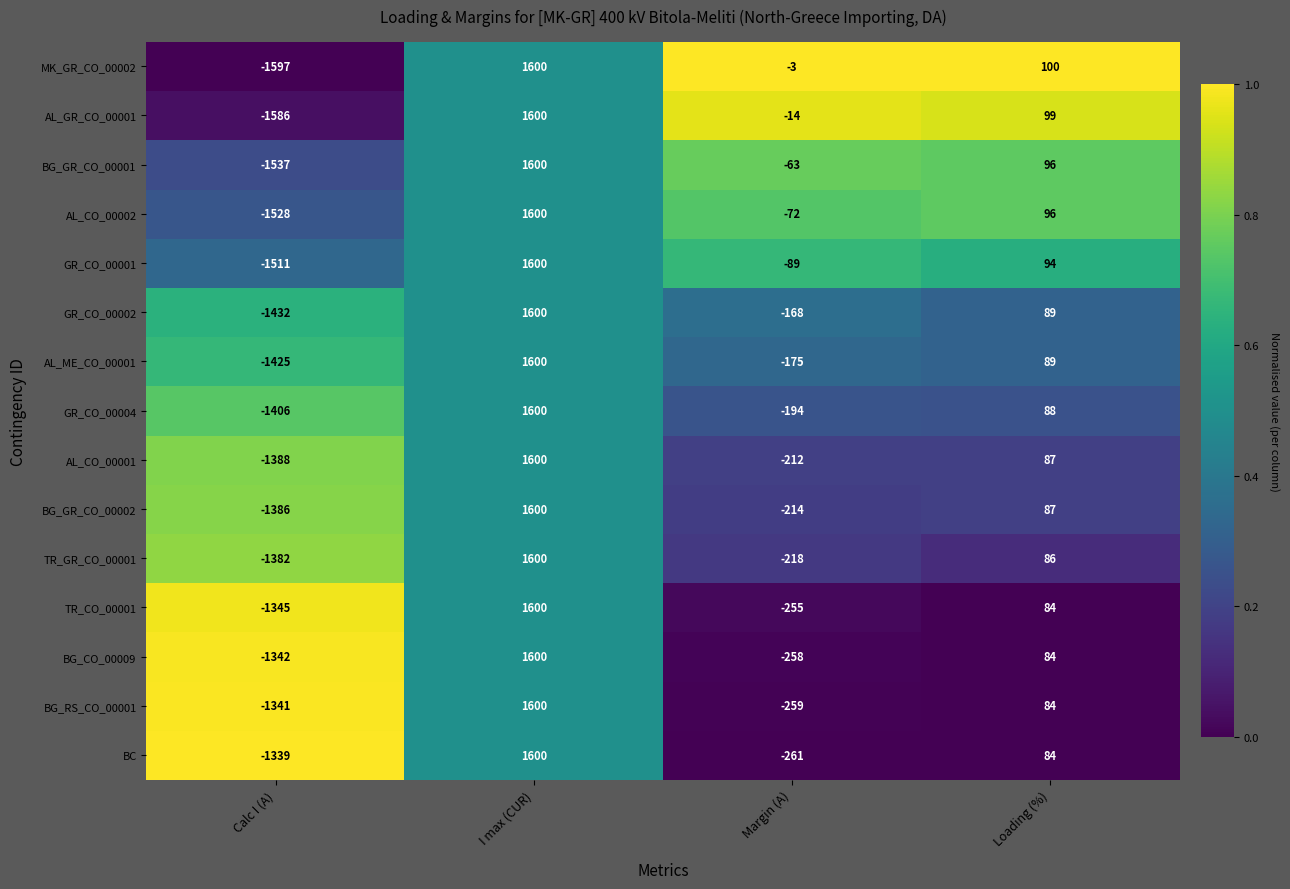

How many values in GR_CO_00002 are above zero?

2